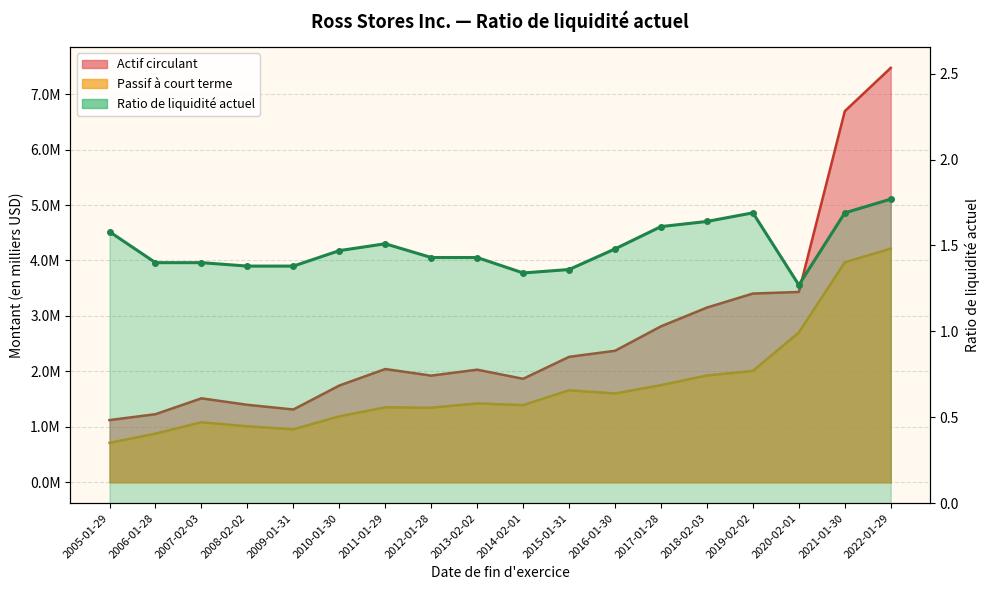

At which category is the sum across all series the highest?

2022-01-29